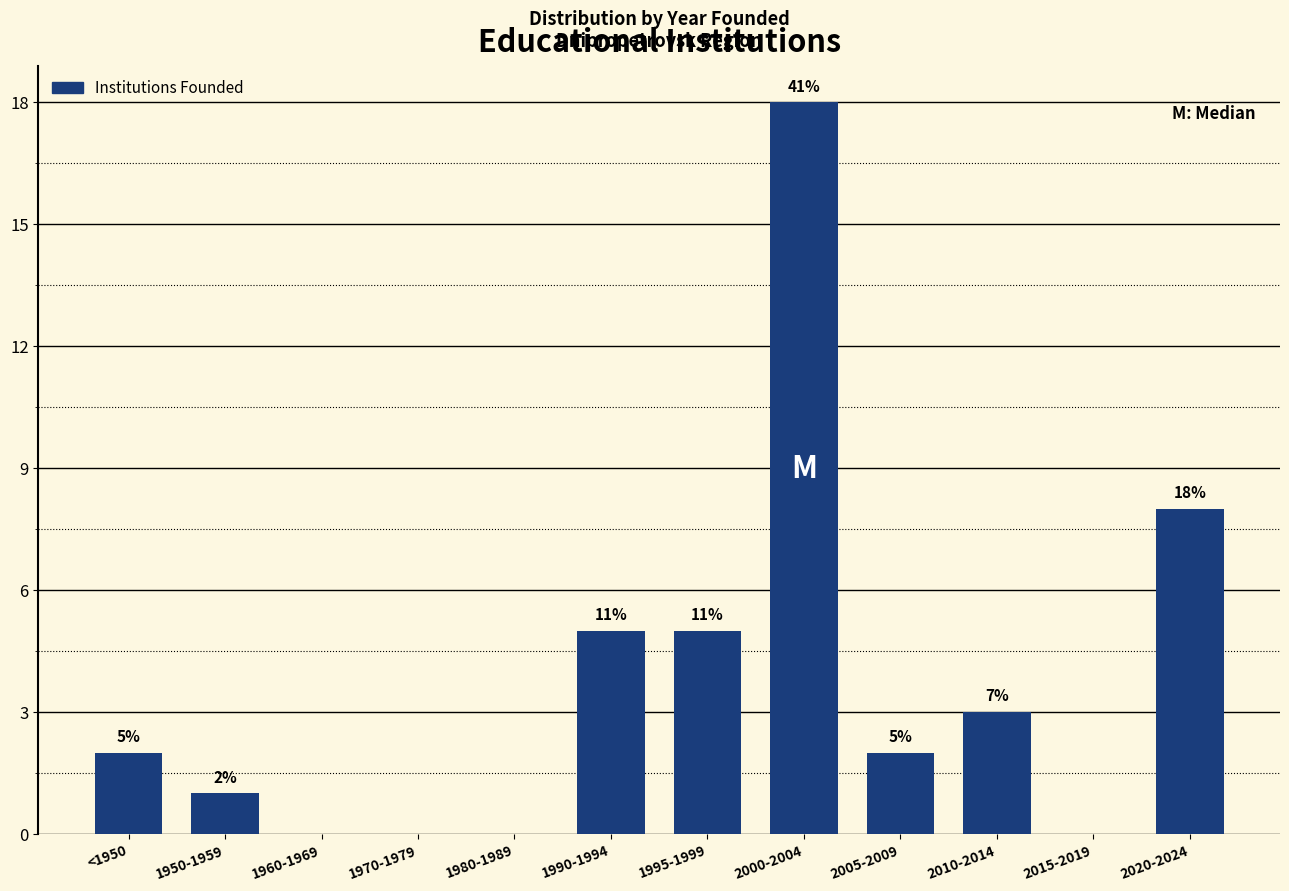

Reading right to left, list all the values displayed in this chart.

2020-2024=8	2015-2019=0	2010-2014=3	2005-2009=2	2000-2004=18	1995-1999=5	1990-1994=5	1980-1989=0	1970-1979=0	1960-1969=0	1950-1959=1	<1950=2